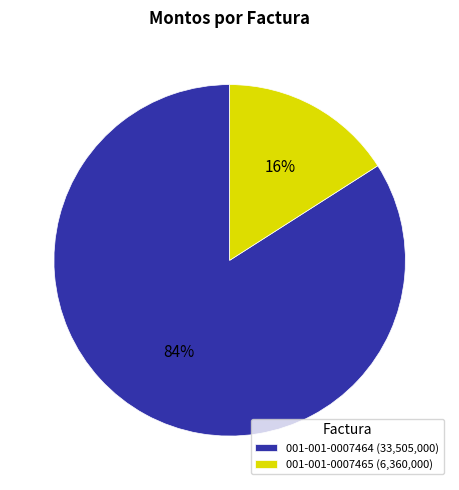

Rank the categories by value from highest to lowest.

001-001-0007464, 001-001-0007465